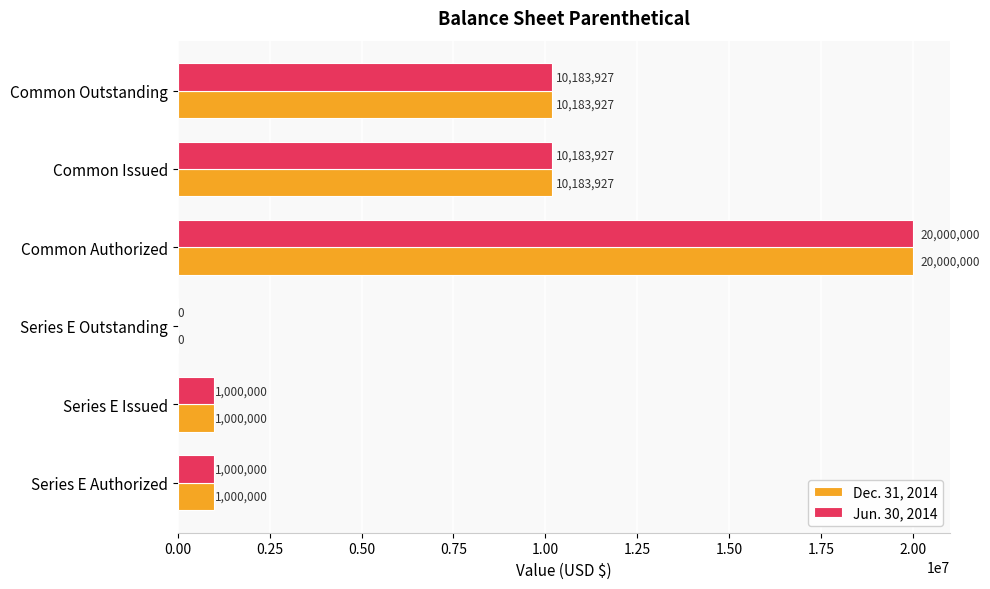

What is the approximate value of Jun. 30, 2014 at Series E Authorized?

1000000